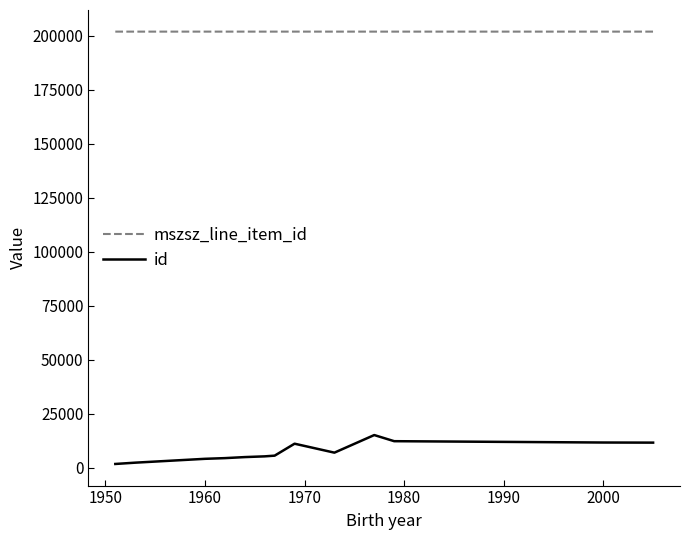

What is the difference between the maximum and minimum values in the id series?

13374.0